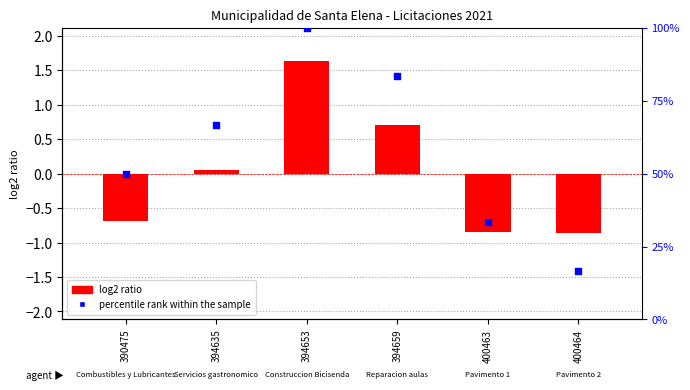

At how many categories does at least one series exceed 63?

3